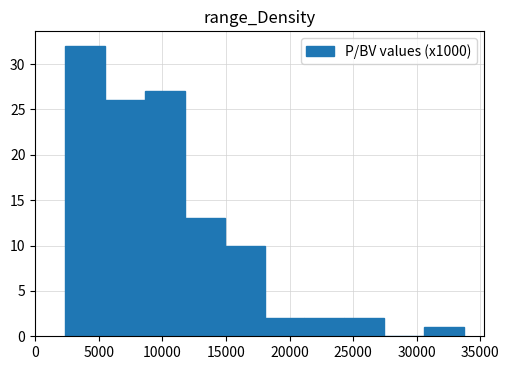

Reading left to right, transcribe this chart: for each bar, give the range it covers on the x-axis and its height. Neither the bar edges nor the heights are printed on the chart, so give them approximately, as read against the axes.

2500 to 5500: 32
5500 to 8500: 26
8500 to 12000: 27
12000 to 15000: 13
15000 to 18000: 10
18000 to 21000: 2
21000 to 24500: 2
24500 to 27500: 2
27500 to 30500: 0
30500 to 33500: 1